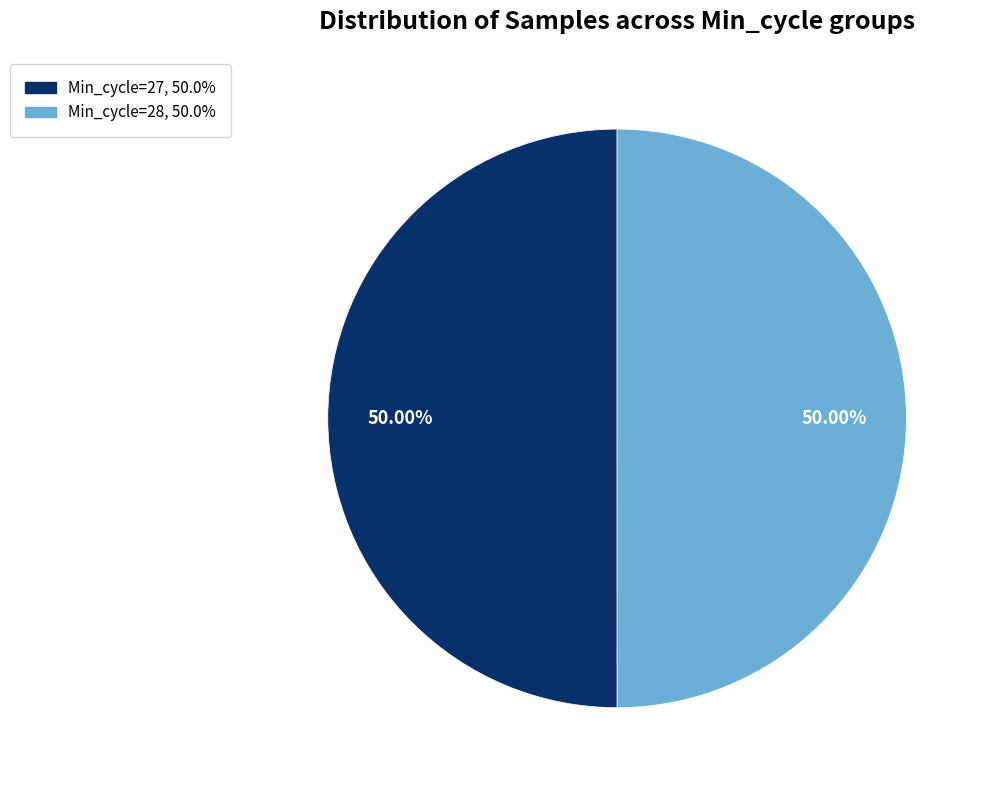

Which slice is the largest?

27